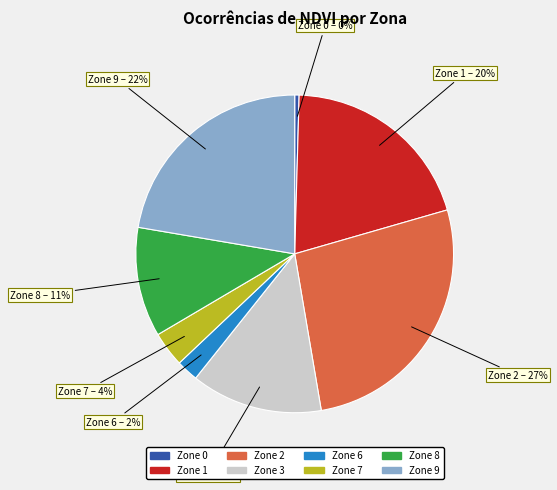

To the nearest percent, what is the average slice percentage?

12%